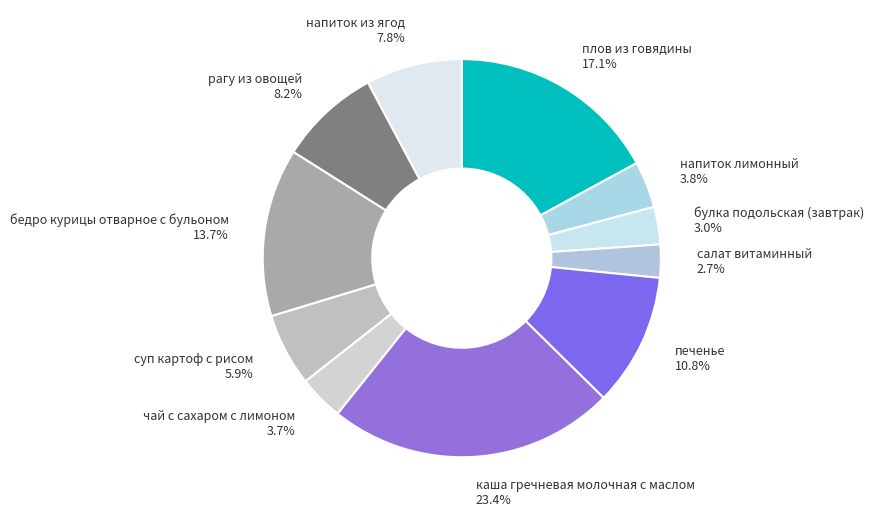

Does any single category account for the majority?

No